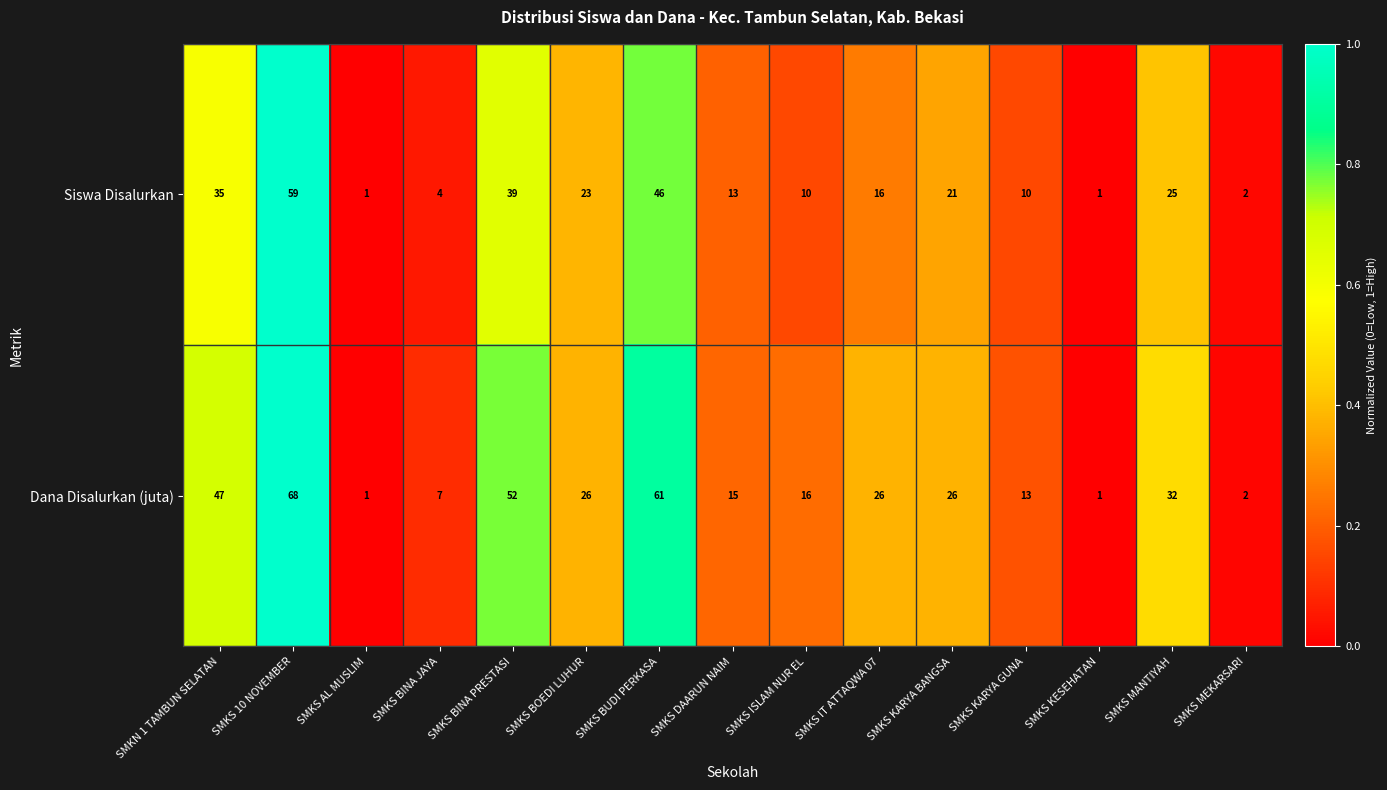

Which category has the highest value in the Dana Disalurkan (juta) series?

SMKS 10 NOVEMBER